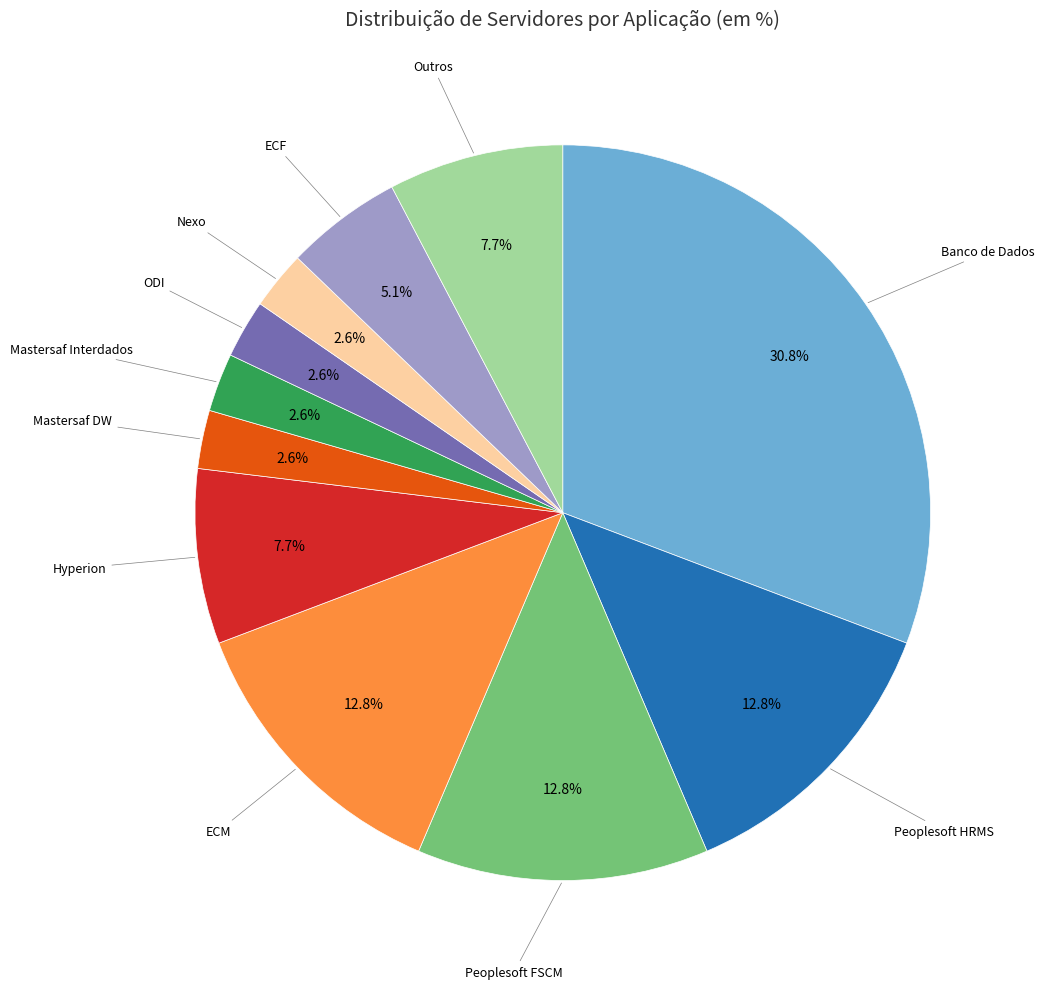

How much of the chart is everything except Hyperion?

92.3%